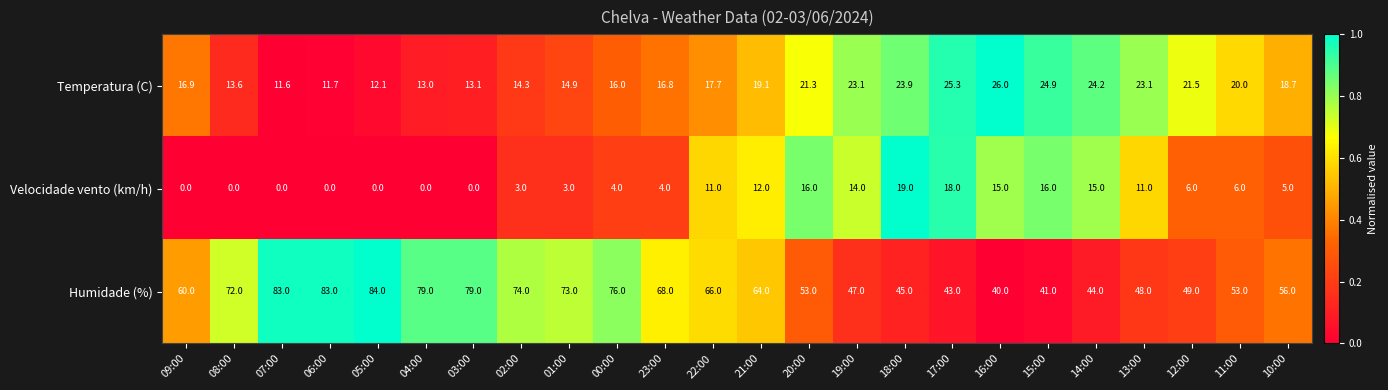

What is the spread (max minus min) of values at 00:00?

72.0